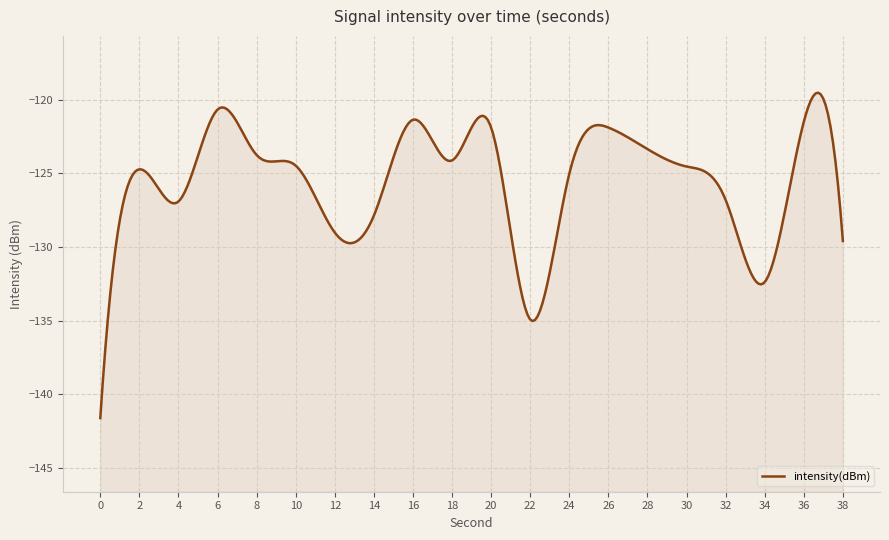

What is the minimum value shown in the chart?

-141.6